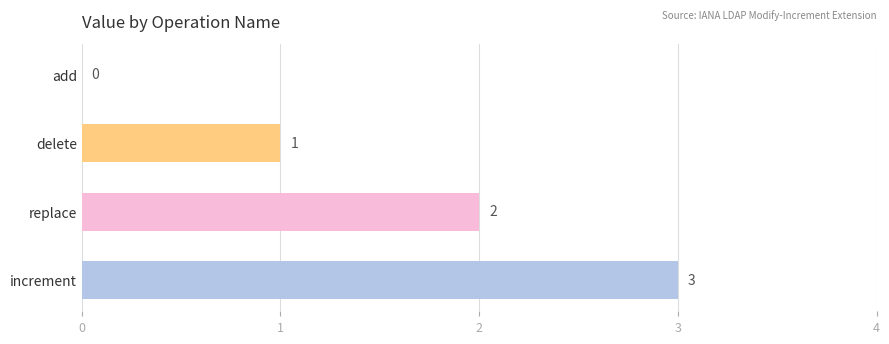

Are the bars grouped side by side (vs. stacked)?

No